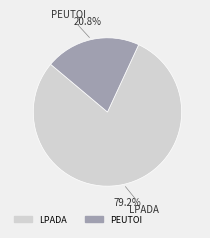

Is there any slice that represents more than half of the pie?

Yes